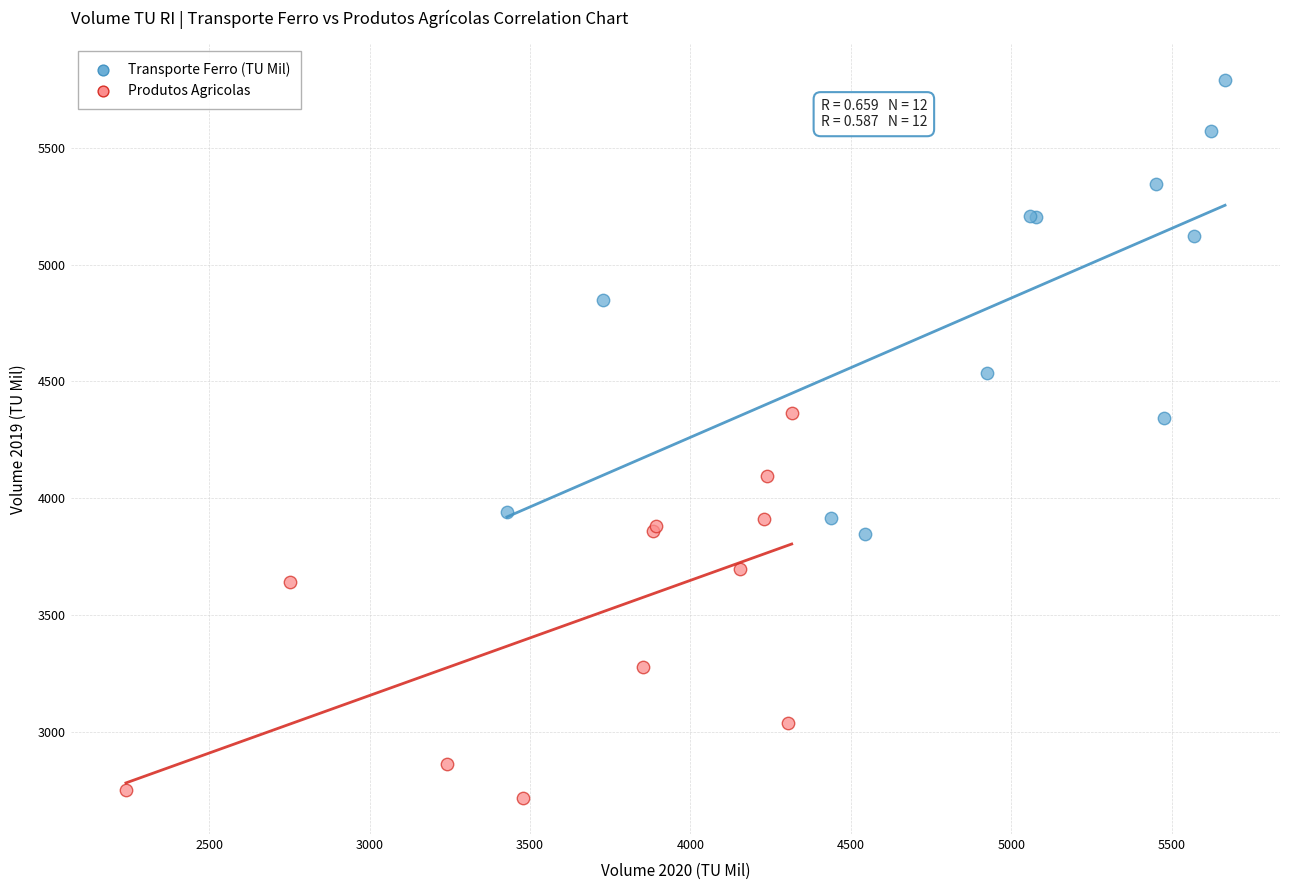

Which series contains the lowest Y value?

Produtos Agricolas